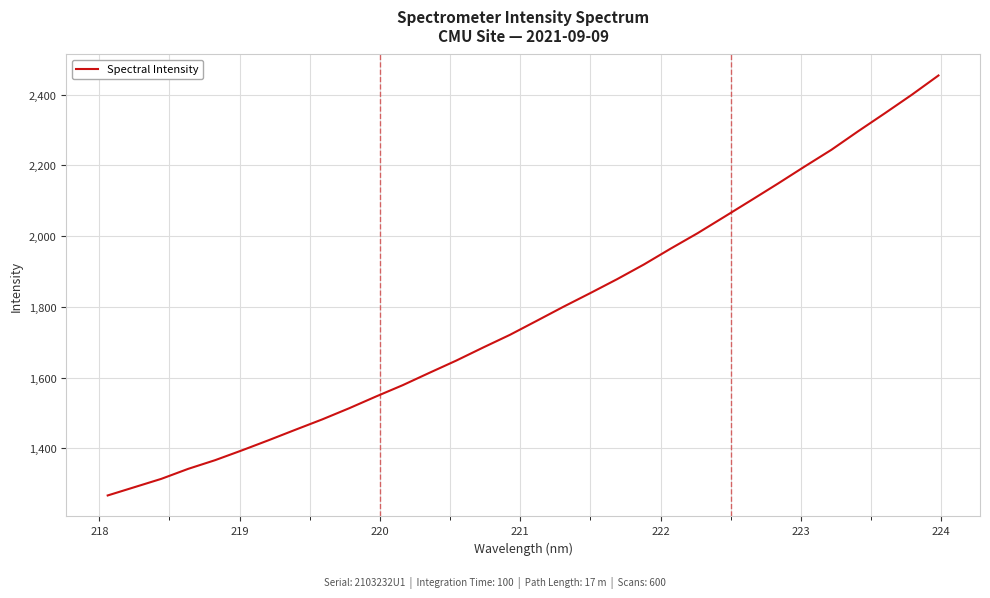

What is the difference between the maximum and minimum values?

1187.1